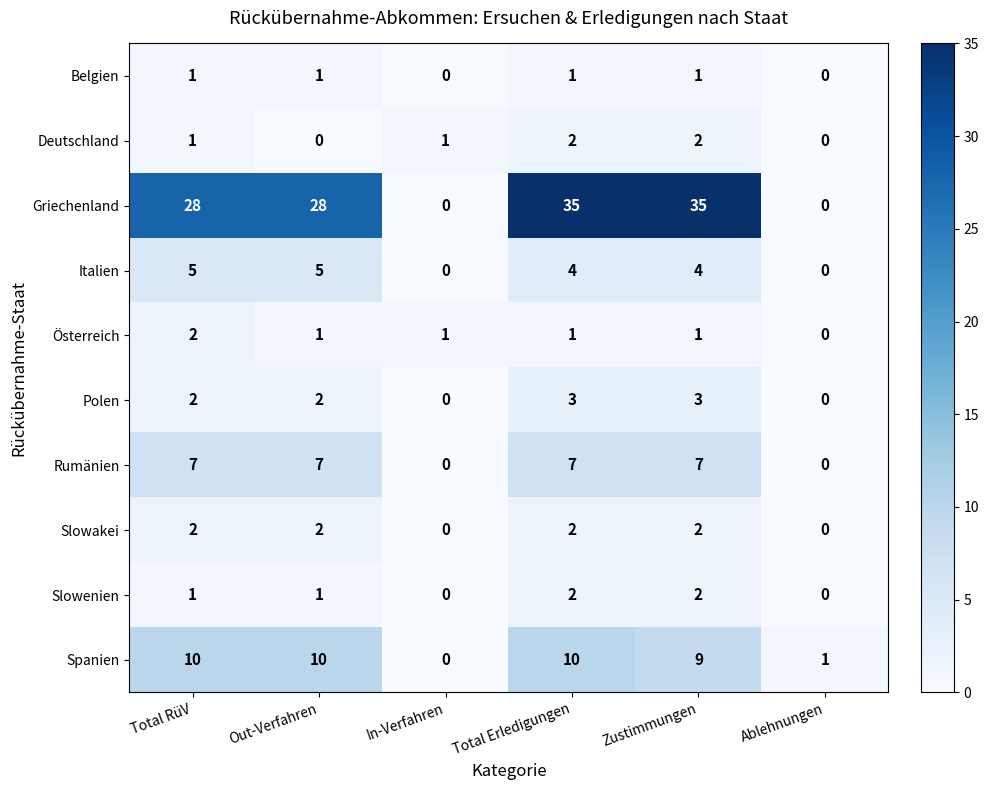

At how many categories does at least one series exceed 10?

4